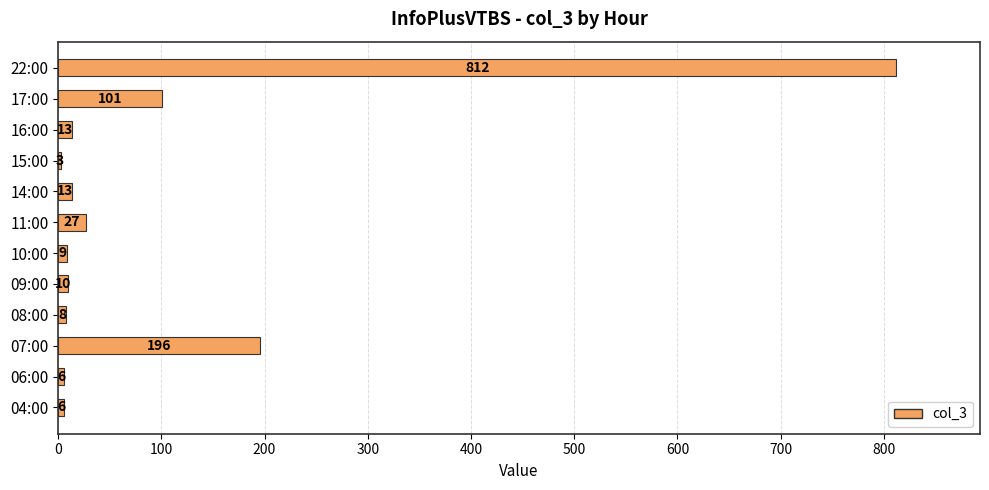

Are the bars grouped side by side (vs. stacked)?

No